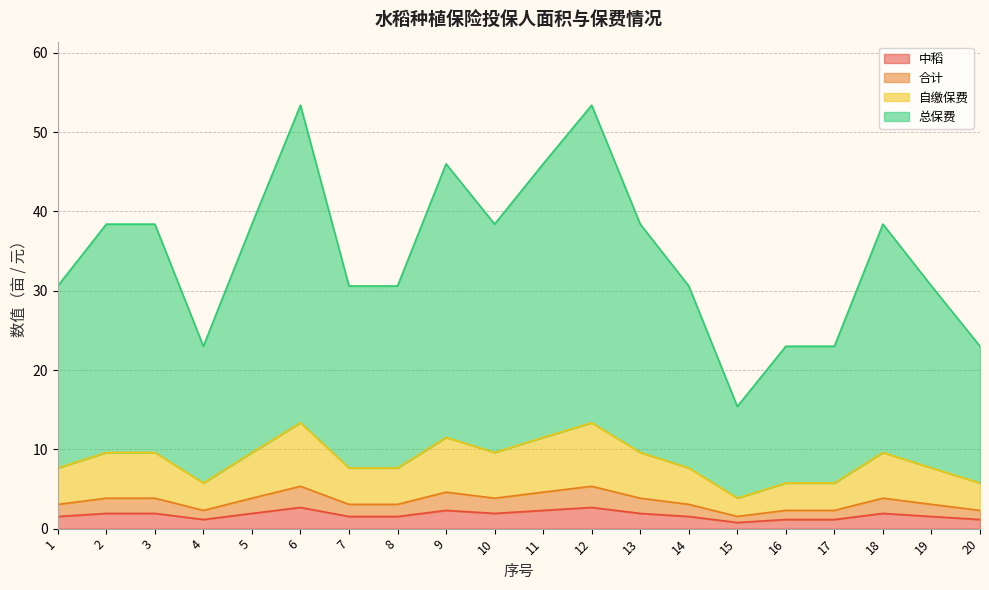

Does the chart have visible grid lines?

Yes